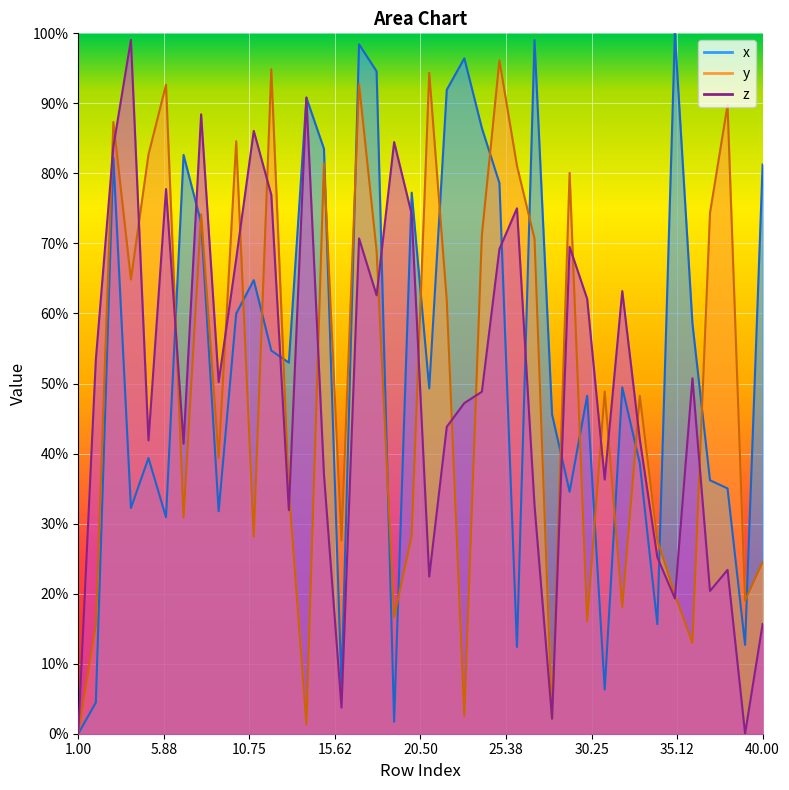

Read the y value at 13.

0.3